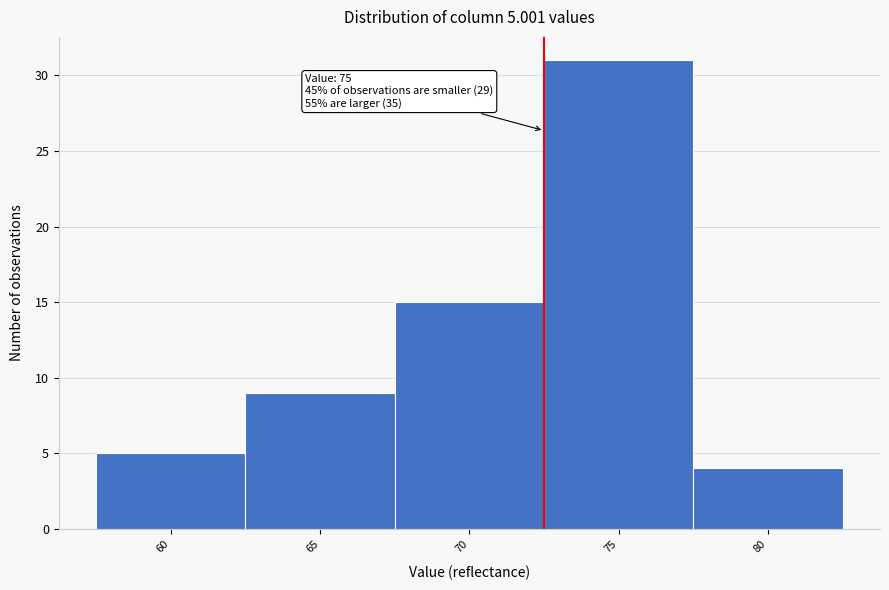

Reading left to right, list all the values displayed in this chart.

60=5	65=9	70=15	75=31	80=4